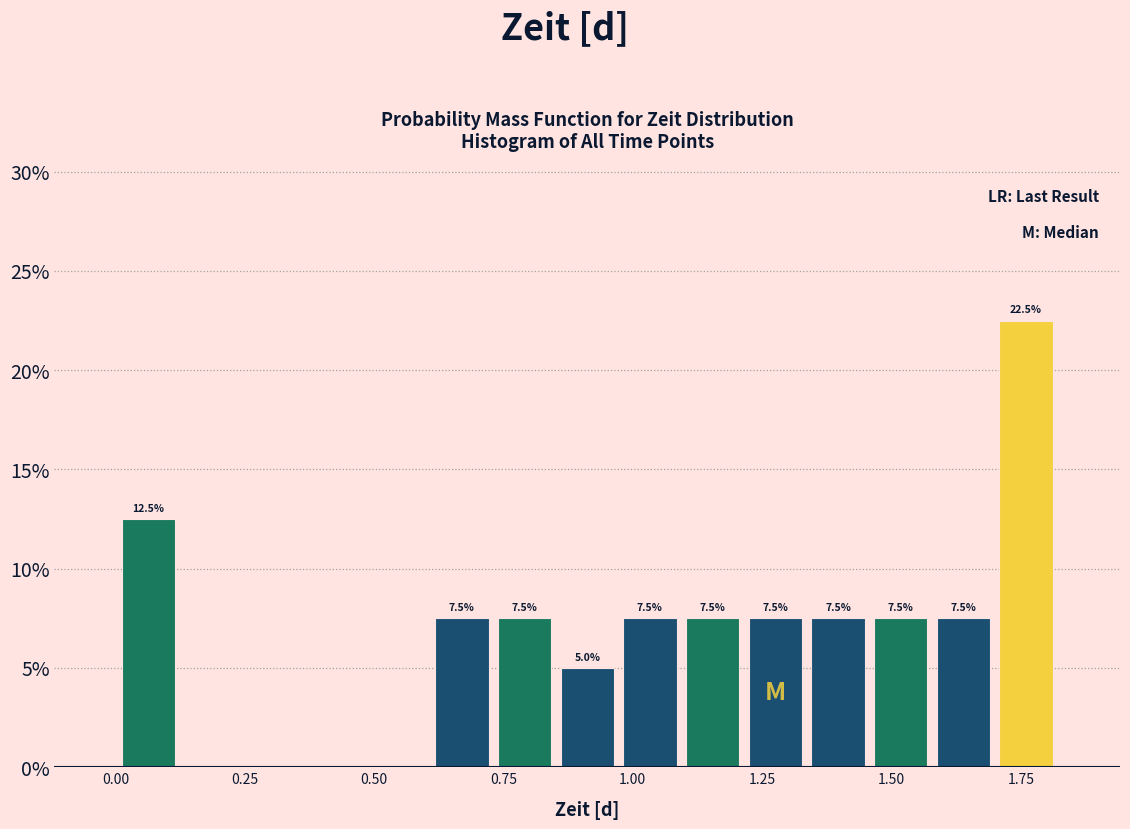

Around what value on the x-axis is the tallest bar? Give the approximate position of its centre, as read against the axis.

1.75